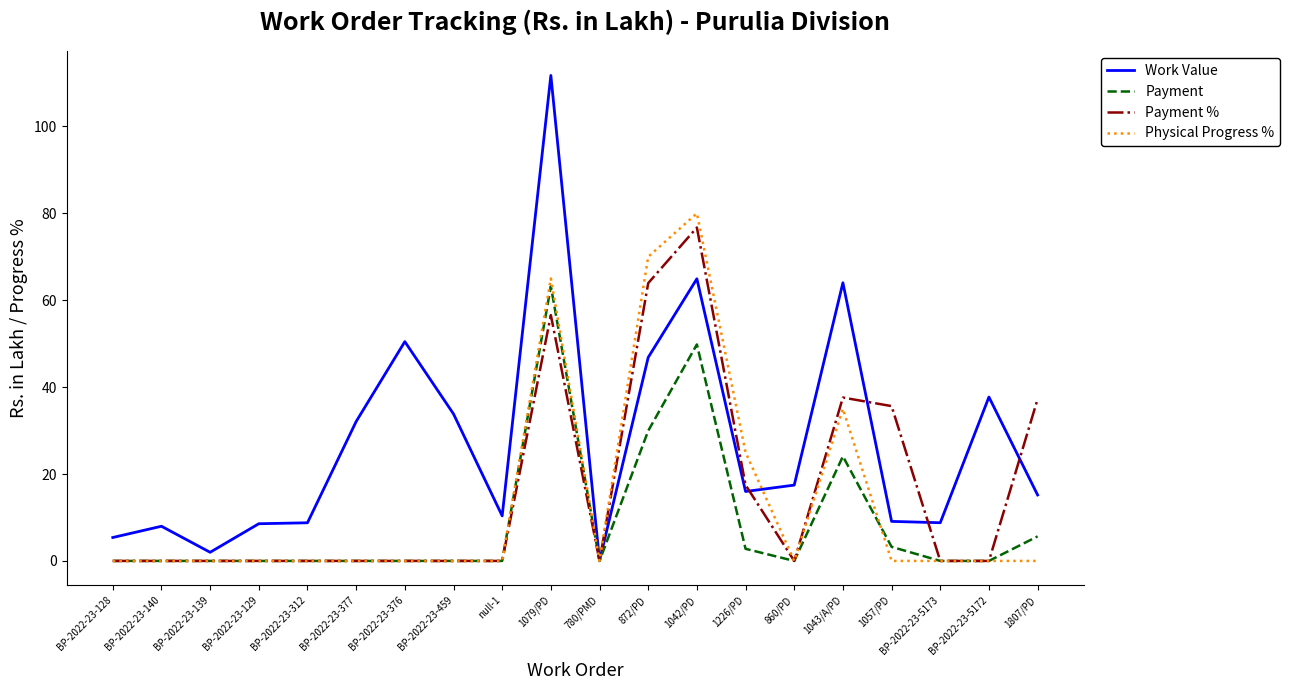

Is the value of Physical Progress % at BP-2022-23-459 greater than the value of Work Value at 1042/PD?

No